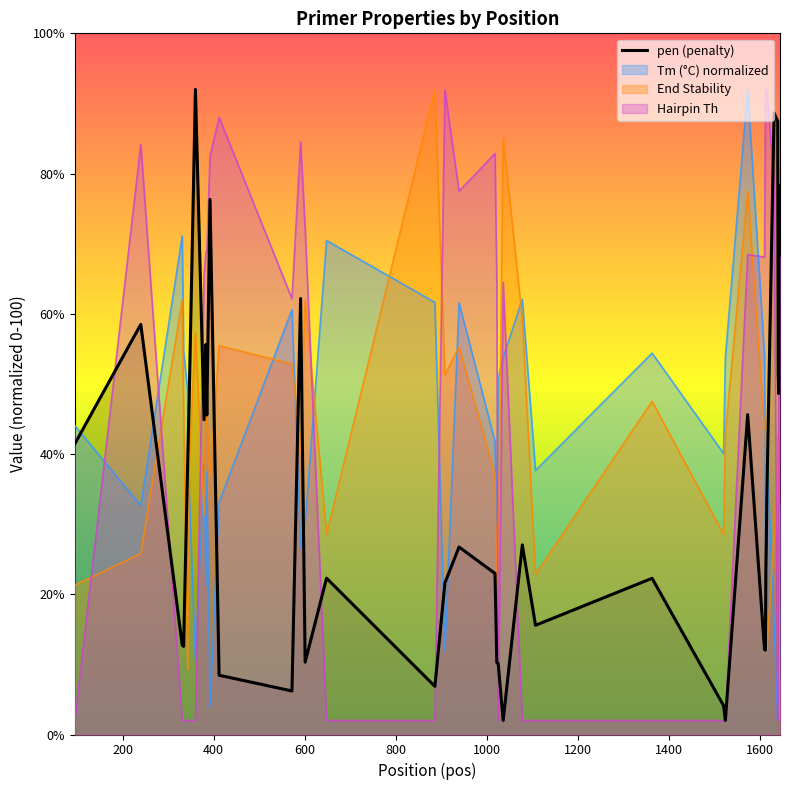

Reading right to left, what are all the values shown in this chart?

pen: 78.3	60.2	48.6	51.6	87.5	88.6	33.7	27.6	23.8	12.0	12.1	45.6	2.0	4.1	22.3	15.6	27.0	2.0	10.1	10.3	23.0	26.7	21.6	6.9	22.3	10.3	62.2	6.2	8.5	76.3	45.6	55.6	44.9	92.0	46.9	38.8	12.6	12.7	58.5	41.4
PRIMER_LEFT_0_TM: 32.8	29.8	32.5	11.7	2.0	16.1	40.5	34.4	24.4	27.4	54.0	92.0	53.8	40.1	54.4	37.7	62.1	53.8	50.8	30.2	41.8	61.6	11.9	61.6	70.5	30.1	26.7	60.6	33.1	3.9	37.5	21.2	38.5	10.7	35.3	49.0	54.8	71.1	32.6	44.1
PRIMER_LEFT_0_END_STABILITY: 2.0	10.8	26.5	42.7	41.0	28.6	12.0	21.0	29.4	43.6	43.6	77.5	42.9	28.6	47.5	22.9	59.2	85.1	26.7	21.0	37.0	55.3	51.3	92.0	28.6	62.0	40.3	52.9	55.4	36.8	45.8	47.5	31.3	57.3	38.2	9.2	46.0	62.0	25.8	21.3
PRIMER_LEFT_0_HAIRPIN_TH: 68.1	68.1	73.4	2.0	2.0	79.0	92.0	92.0	92.0	92.0	68.1	68.4	2.0	2.0	2.0	2.0	2.0	64.5	2.0	64.6	82.9	77.5	91.9	2.0	2.0	72.2	84.5	62.2	88.0	82.5	68.8	68.8	65.5	2.0	2.0	2.0	2.0	2.0	84.2	2.0